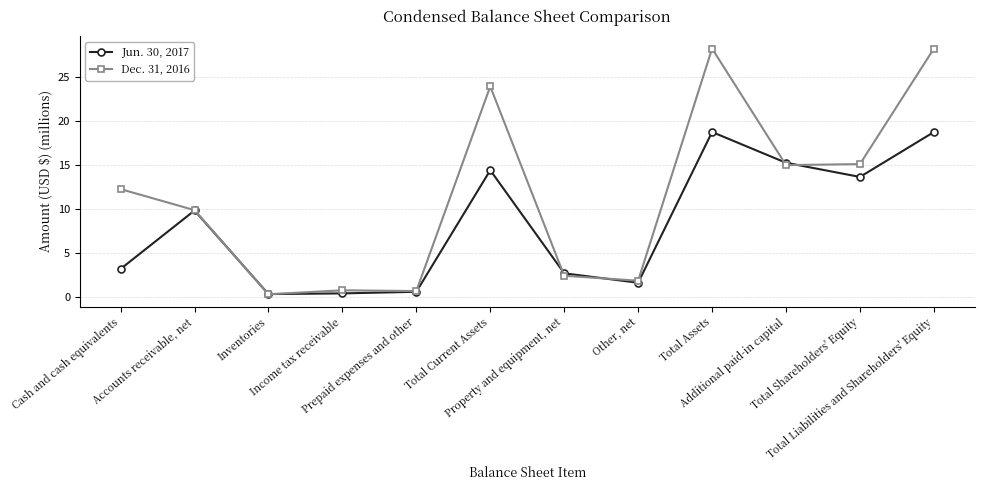

Count the number of categories in the chart.

12